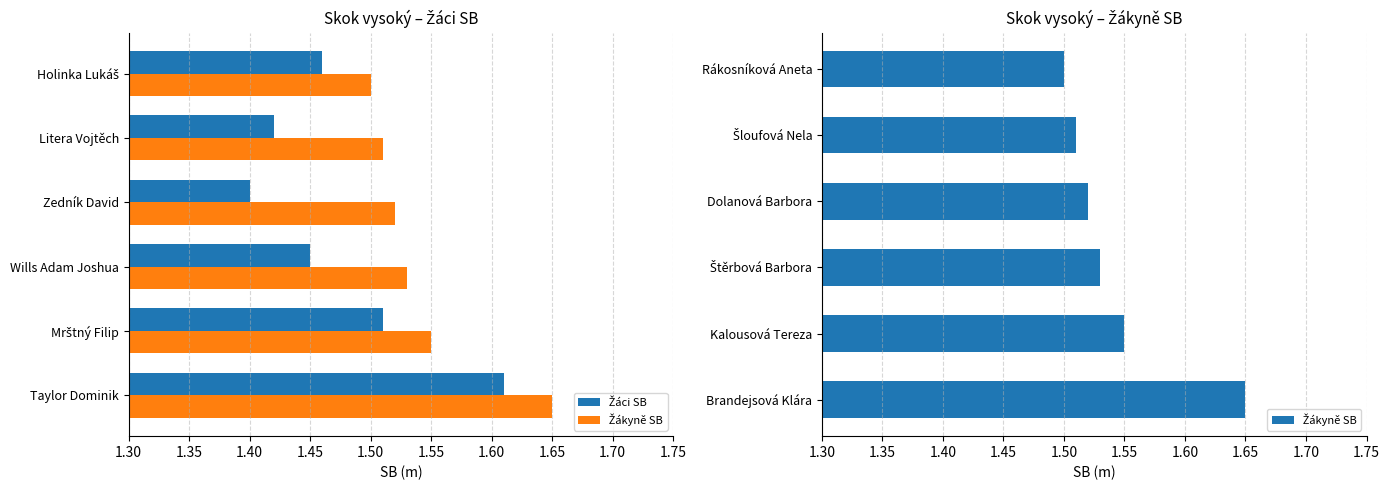

What is the value of the Žáci SB bar at the 4th from the left?

1.4